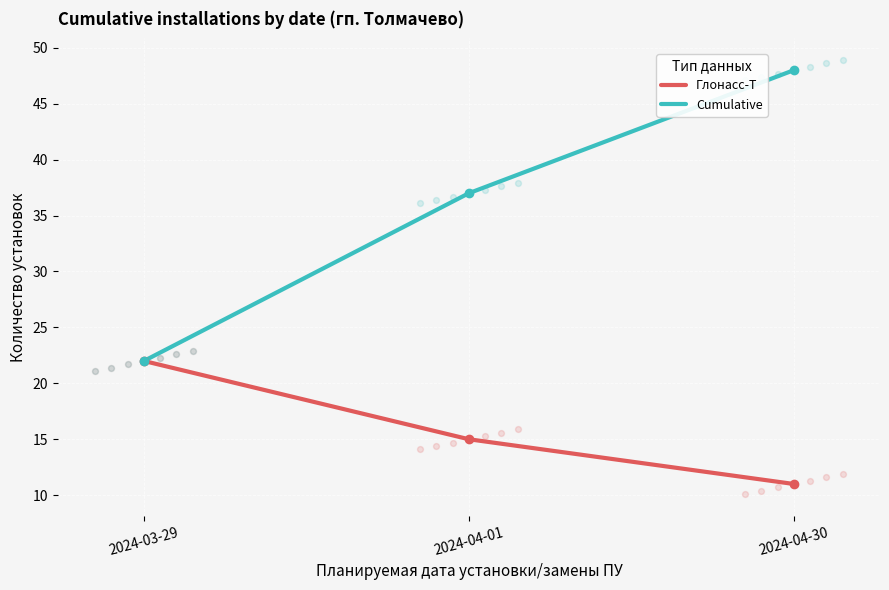

Which series has the largest total across all categories?

Cumulative